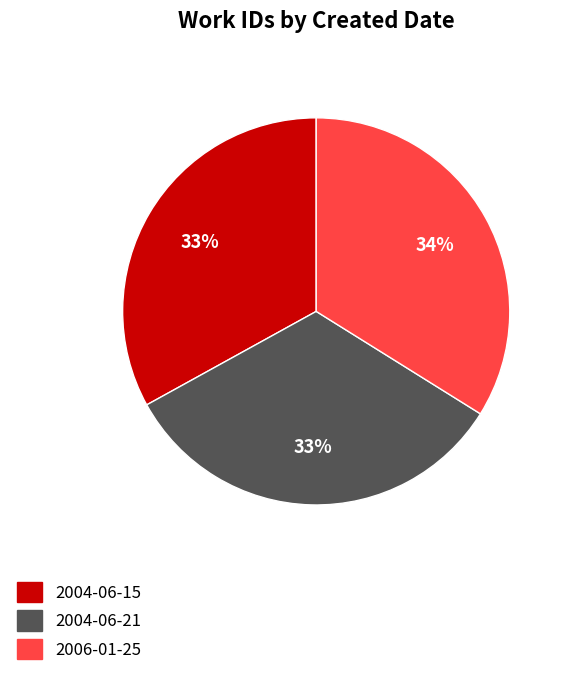

Do 2006-01-25 and 2004-06-21 together represent more than half of the pie?

Yes